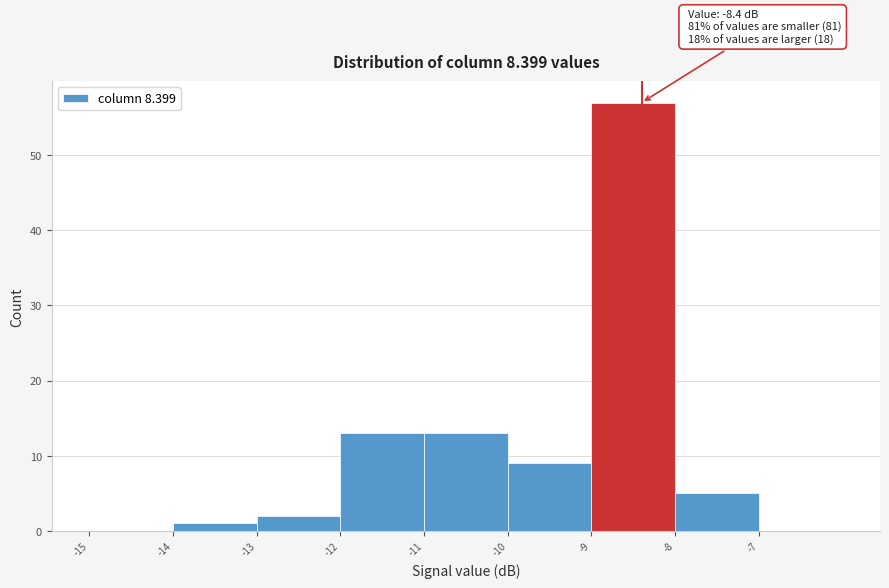

Which range on the x-axis has the tallest bar?

-9 to -8